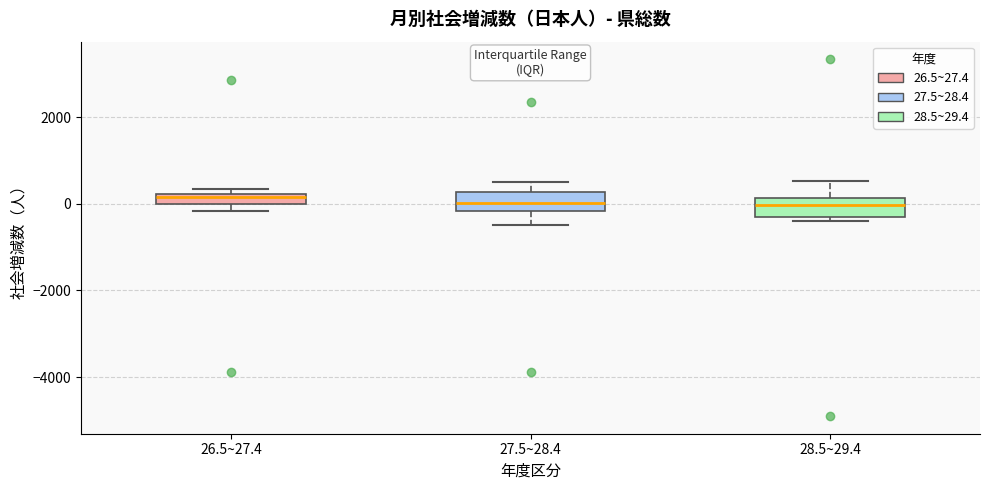

Where is the upper edge of the box for 26.5~27.4 on the y-axis? The values are not printed on the chart, so give them approximately, as read against the axis.

200